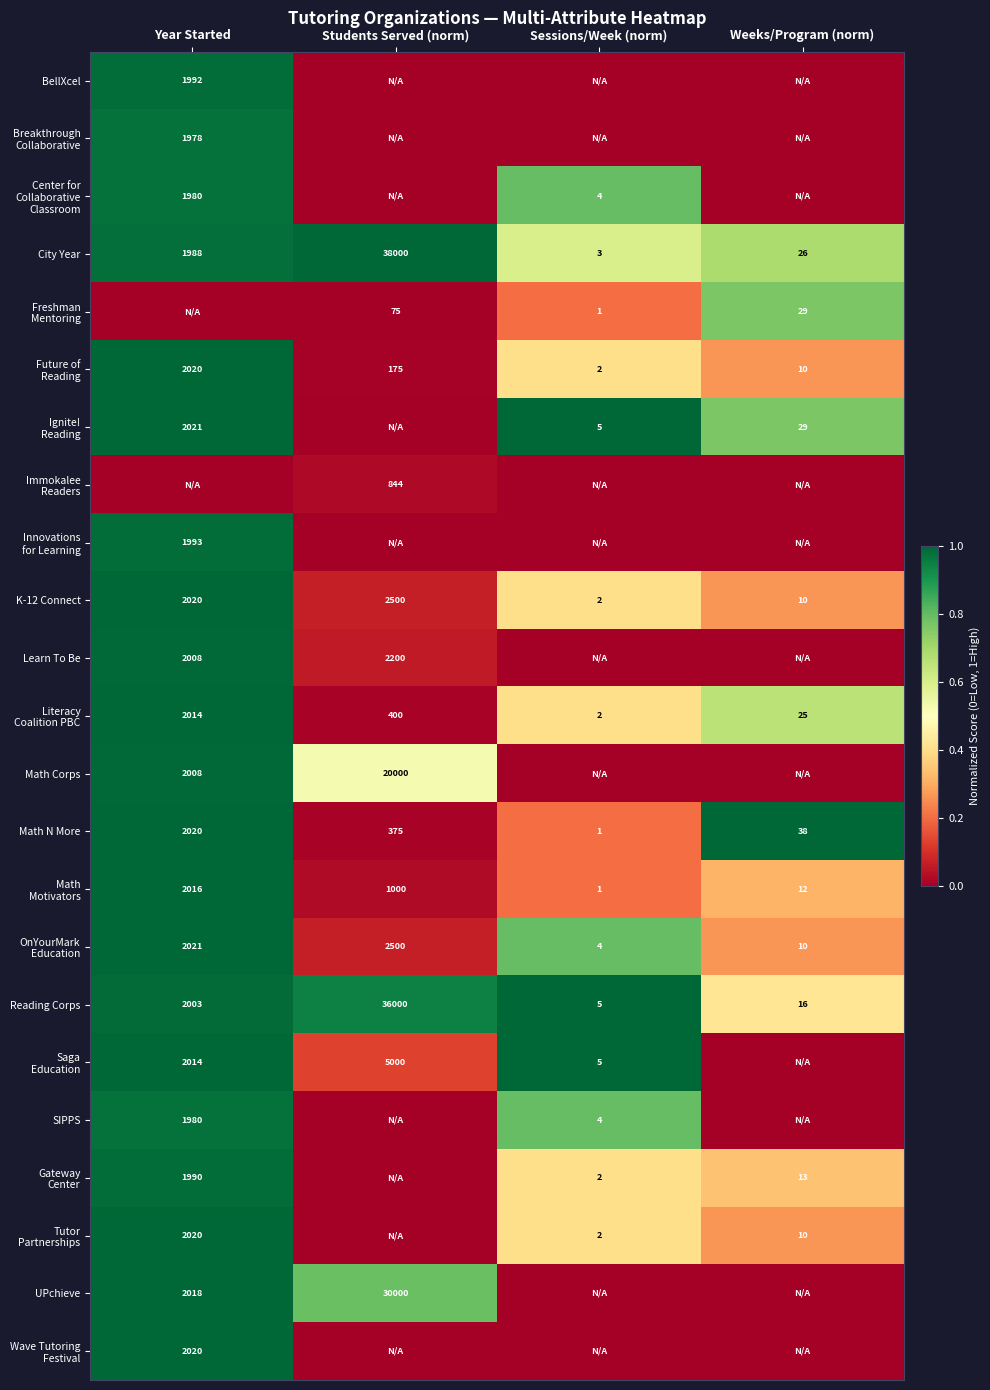

The value of SIPPS at Year Started is 1980. True or false?

True